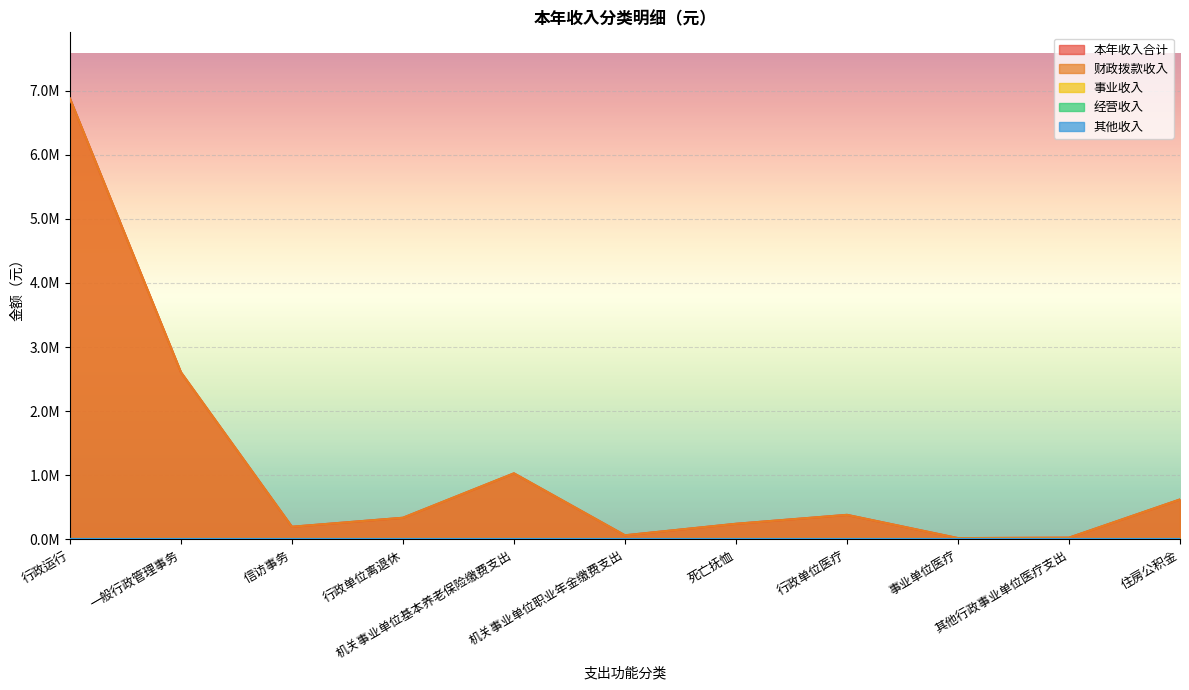

Reading right to left, transcribe all the data shown in this chart.

本年收入合计: 623711.0	27746.8	21101.5	383727.0	244429.6	64880.0	1031219.7	338471.5	198190.0	2608091.9	6877359.6
财政拨款收入: 623711.0	27746.8	21101.5	383727.0	244429.6	64880.0	1031219.7	338471.5	198190.0	2608091.9	6877359.6
事业收入: 0.0	0.0	0.0	0.0	0.0	0.0	0.0	0.0	0.0	0.0	0.0
经营收入: 0.0	0.0	0.0	0.0	0.0	0.0	0.0	0.0	0.0	0.0	0.0
其他收入: 0.0	0.0	0.0	0.0	0.0	0.0	0.0	0.0	0.0	0.0	0.0